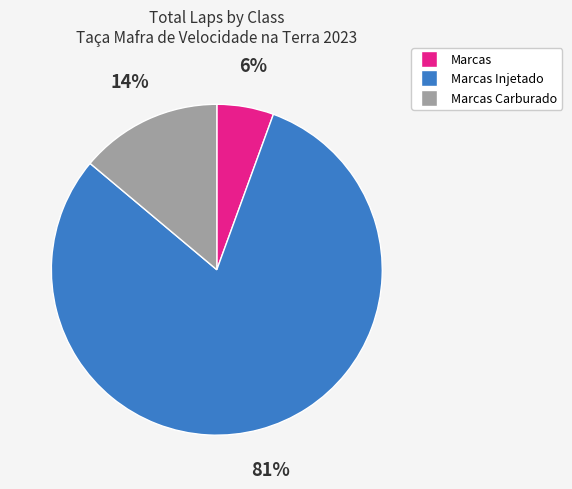

Is there any slice that represents more than half of the pie?

Yes